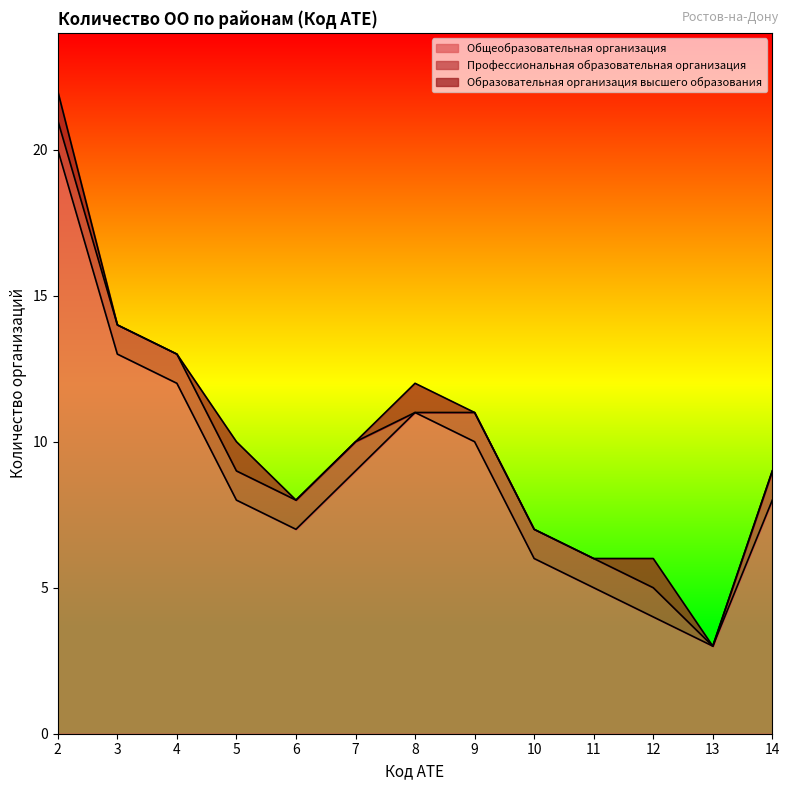

Count the number of categories in the chart.

13